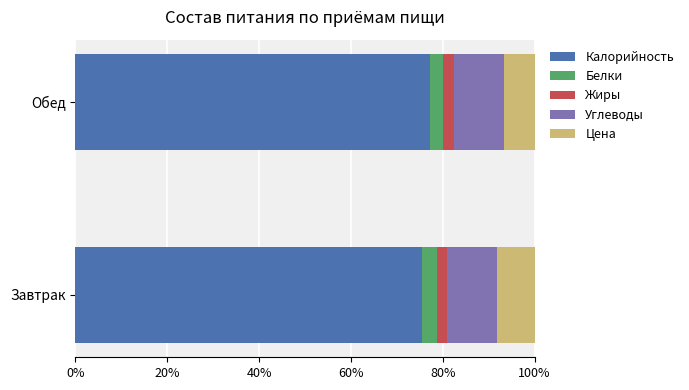

What is the total value across all series at Обед?

100.0